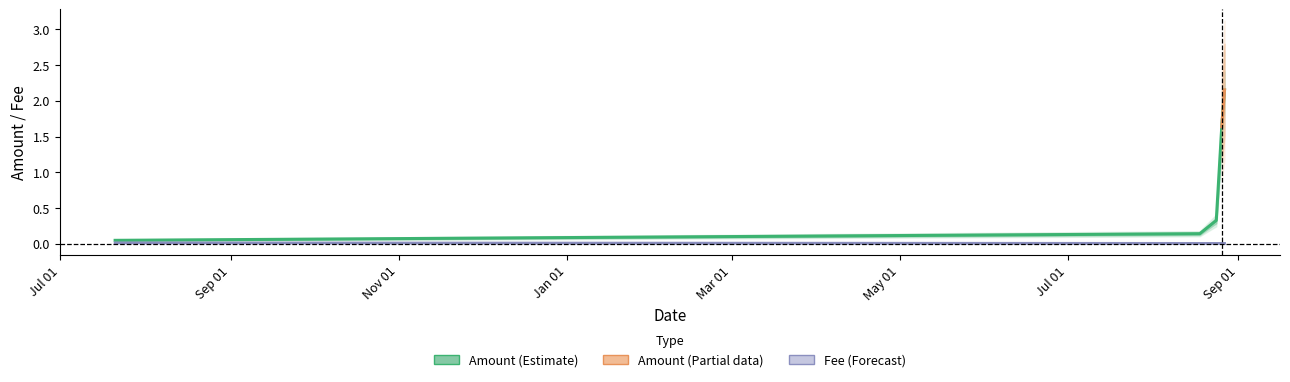

True or false: Fee has a value of 0.0 at 2020-08-27.

False